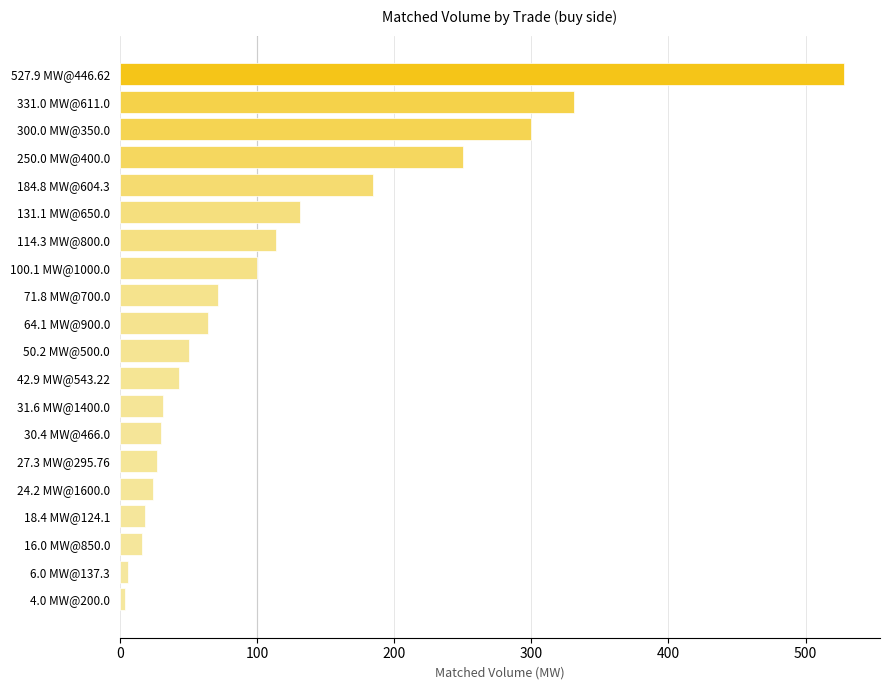

How many bars are there in total?

20